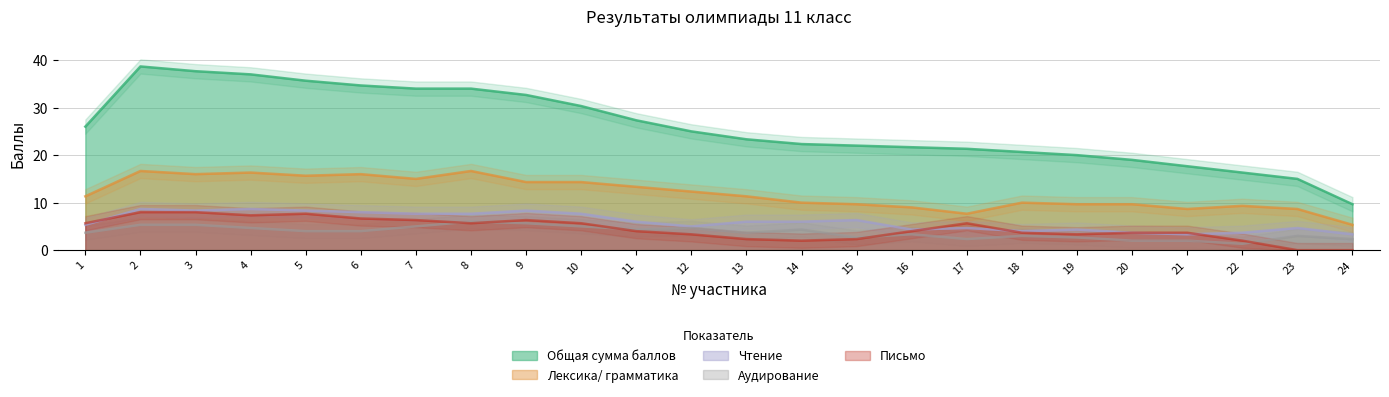

True or false: Чтение has a value of 5 at 18.

True